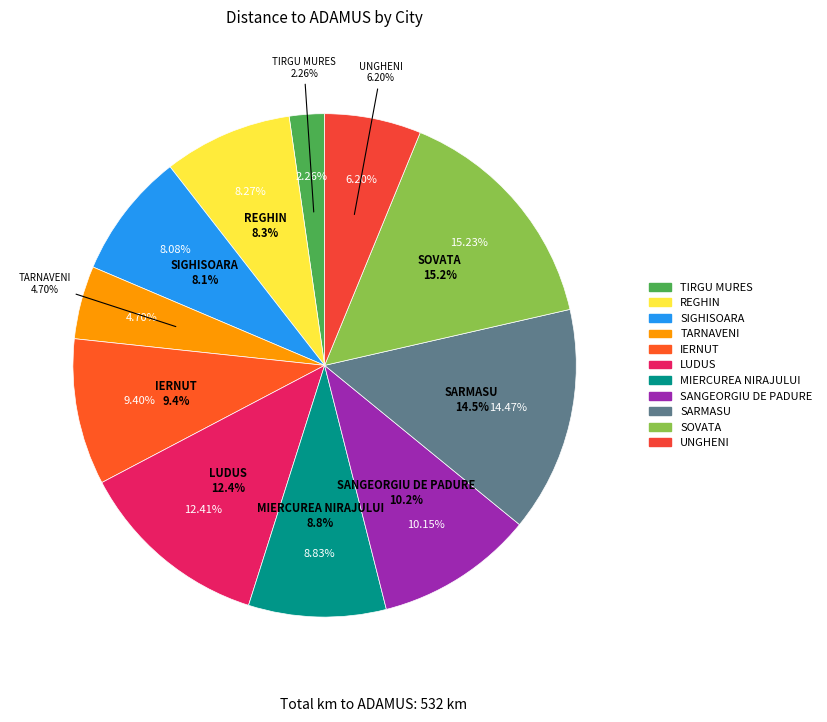

Is there a majority slice in this chart?

No